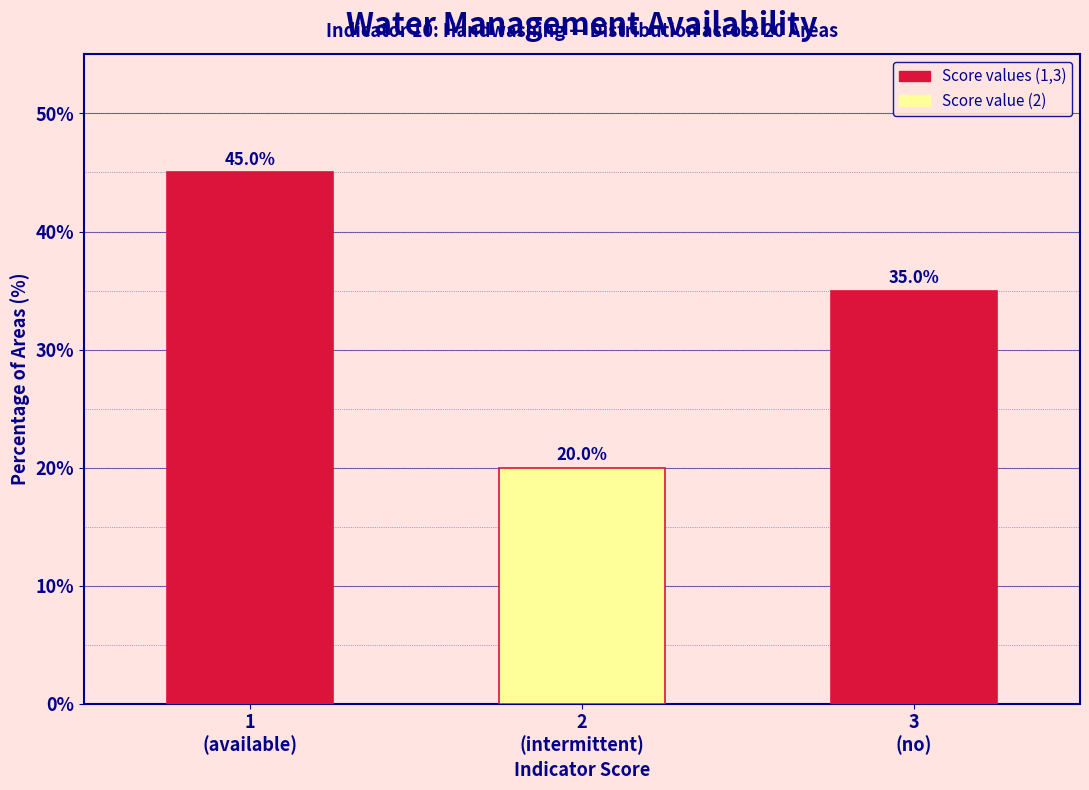

Reading right to left, extract all data points from this chart.

35	20	45